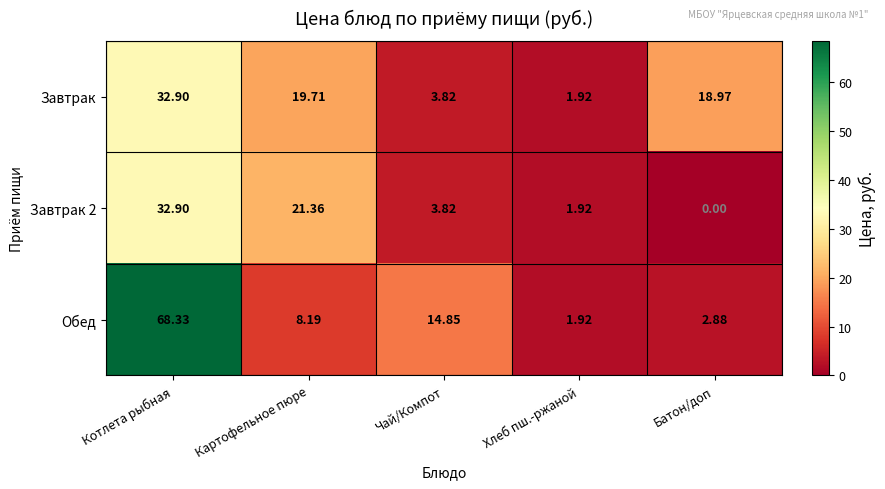

At how many categories does at least one series exceed 35?

1